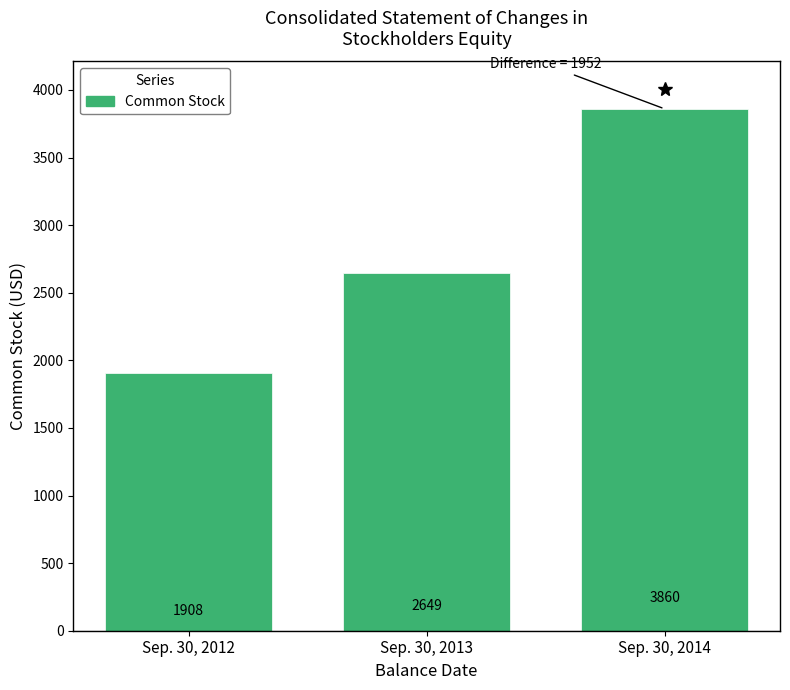

Reading left to right, what are all the values shown in this chart?

Sep. 30, 2012=1908	Sep. 30, 2013=2649	Sep. 30, 2014=3860